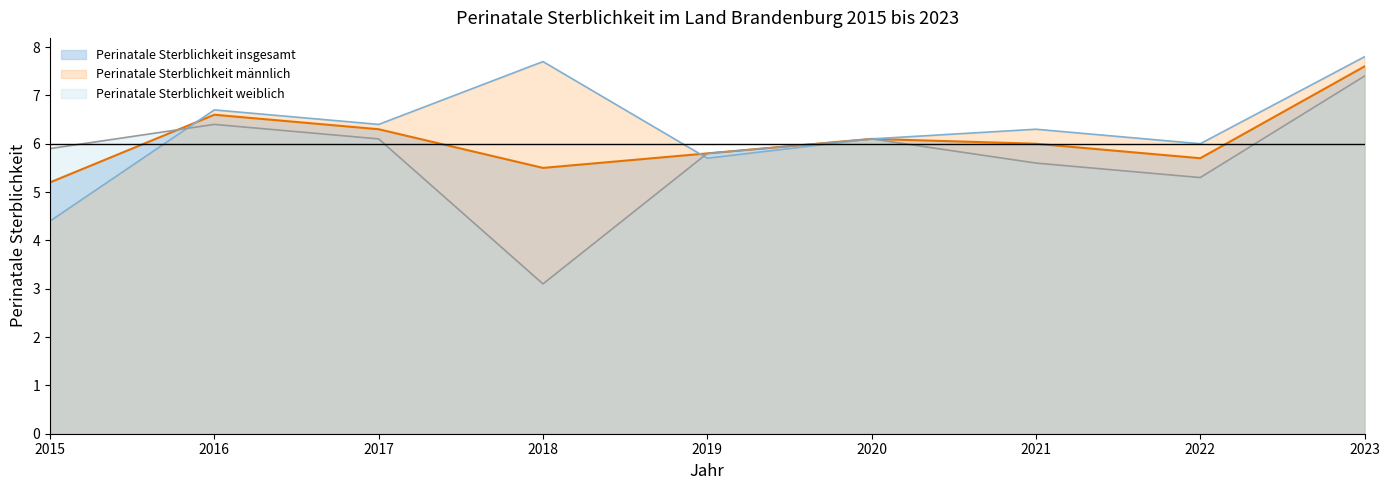

Where does the Perinatale Sterblichkeit insgesamt series first go above 6?

2016